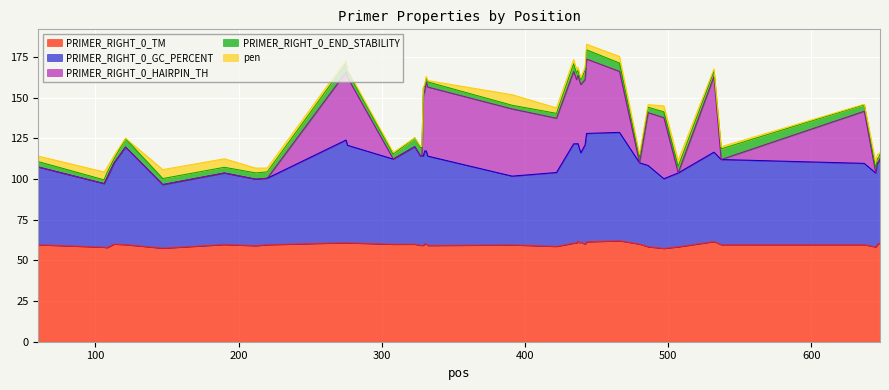

How many data points in PRIMER_RIGHT_0_TM are less than 59?

8